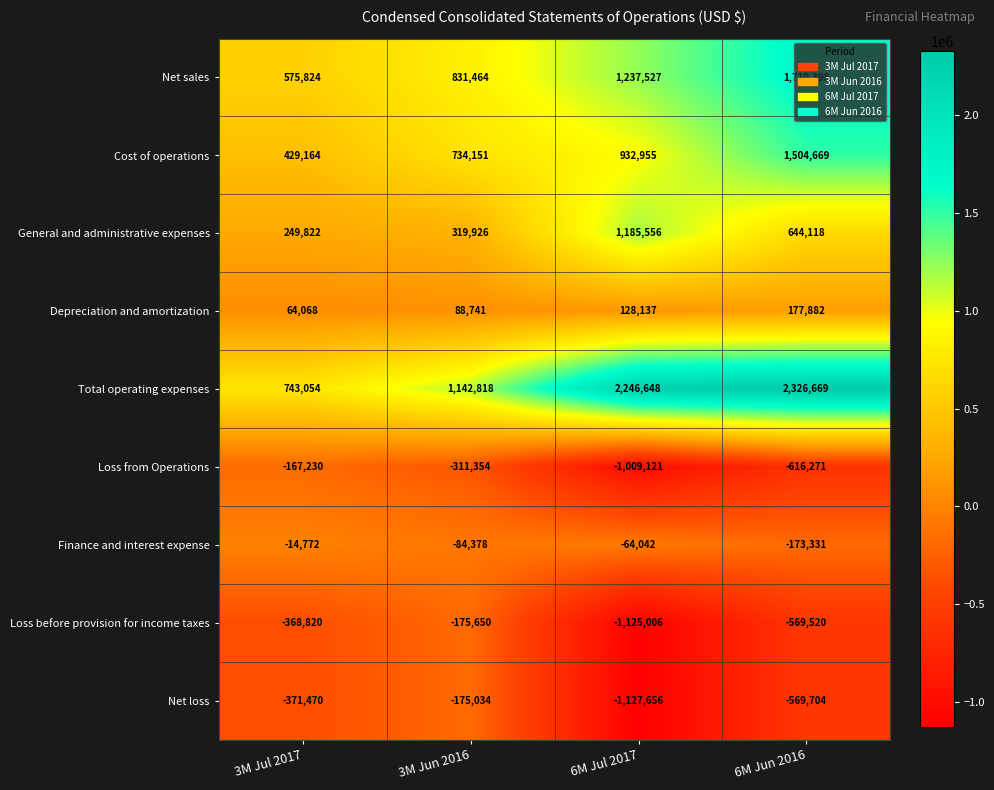

What is the difference between the highest and lowest values at 3M Jun 2016?

1454172